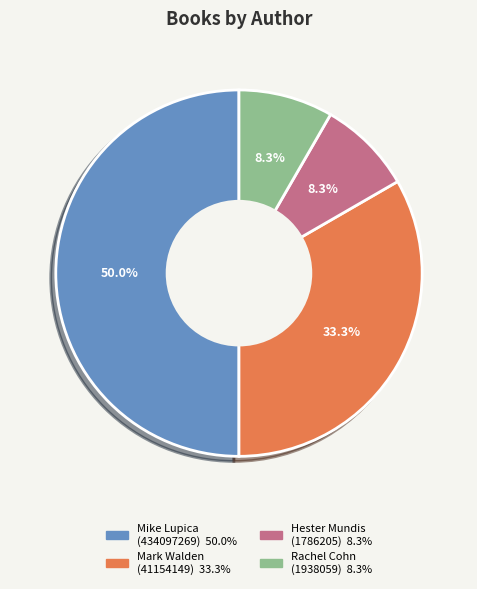

Which slice is the largest?

Mike Lupica (434097269)